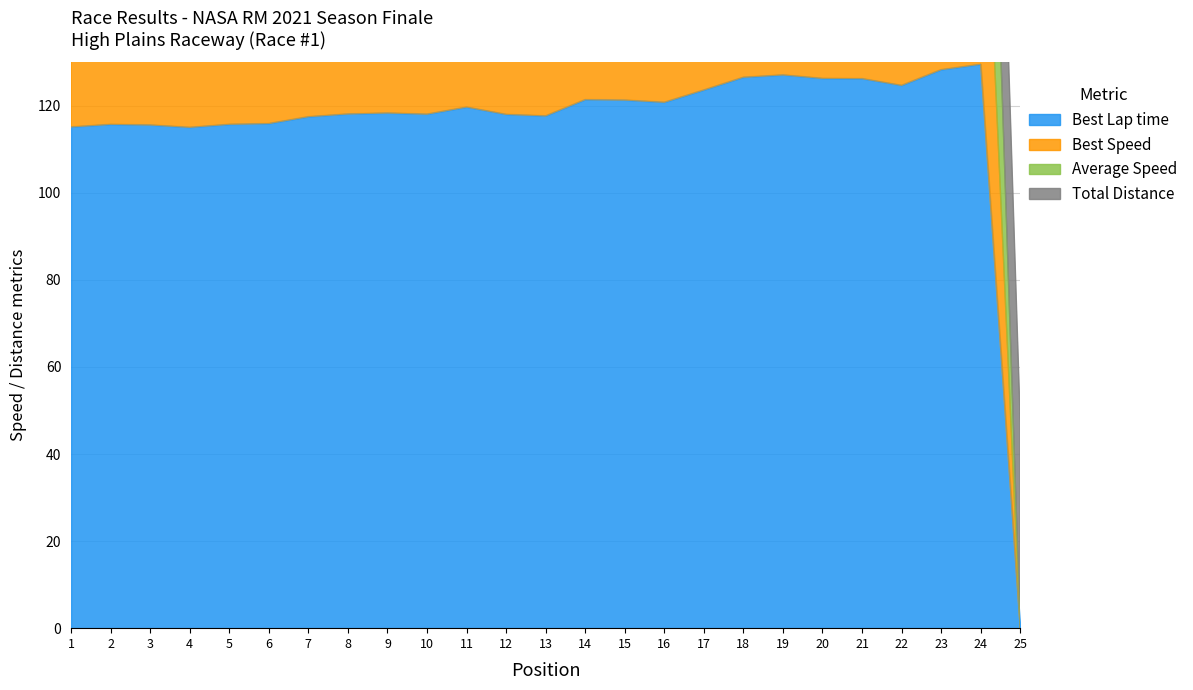

The Best Lap time series shows 123.7 at 17. True or false?

True